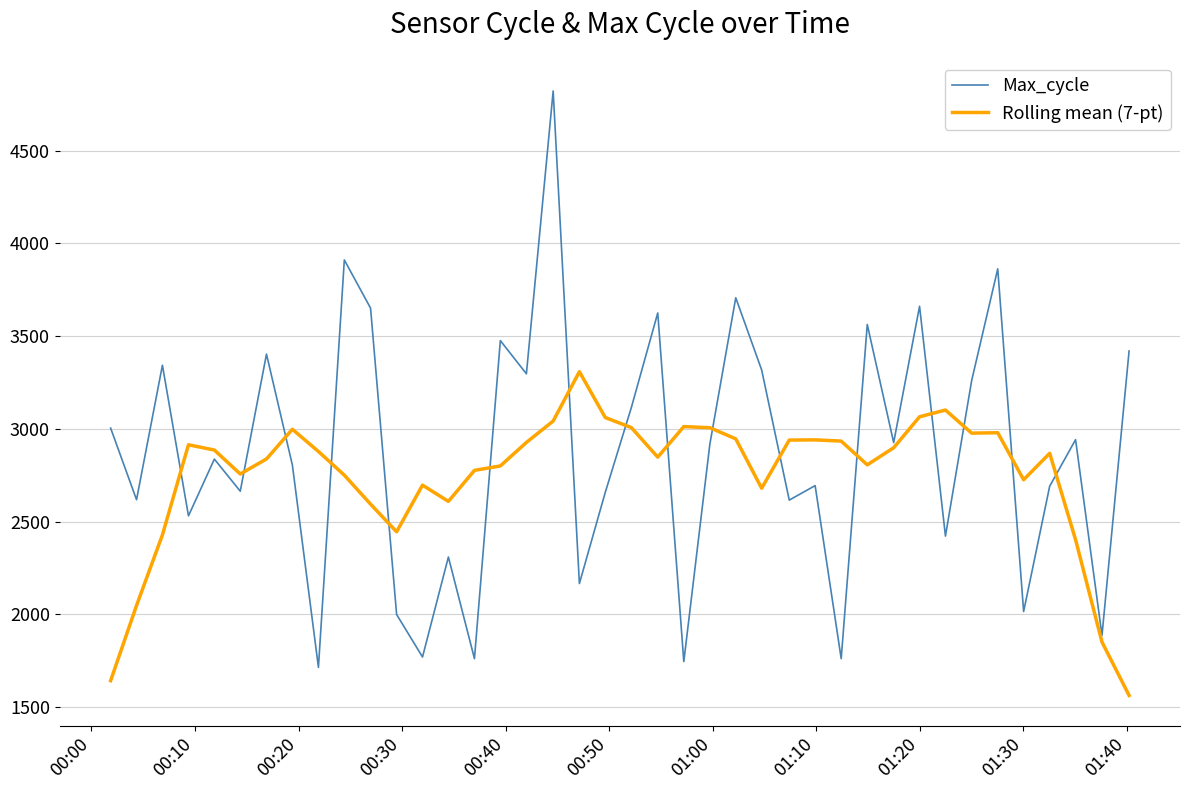

What is the minimum value shown in the chart?

1562.7